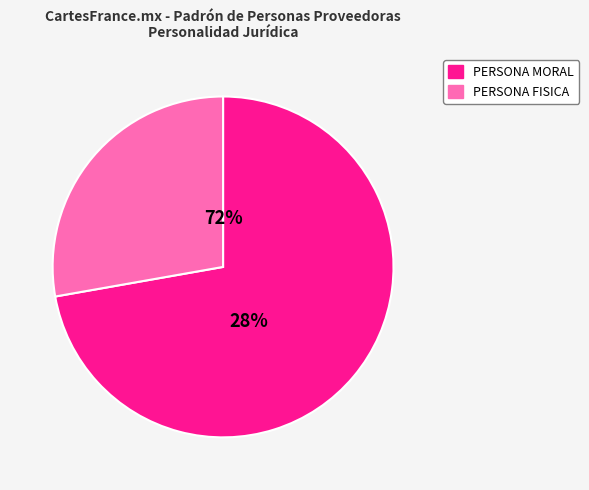

To the nearest percent, what percentage of the pie is PERSONA MORAL?

72%